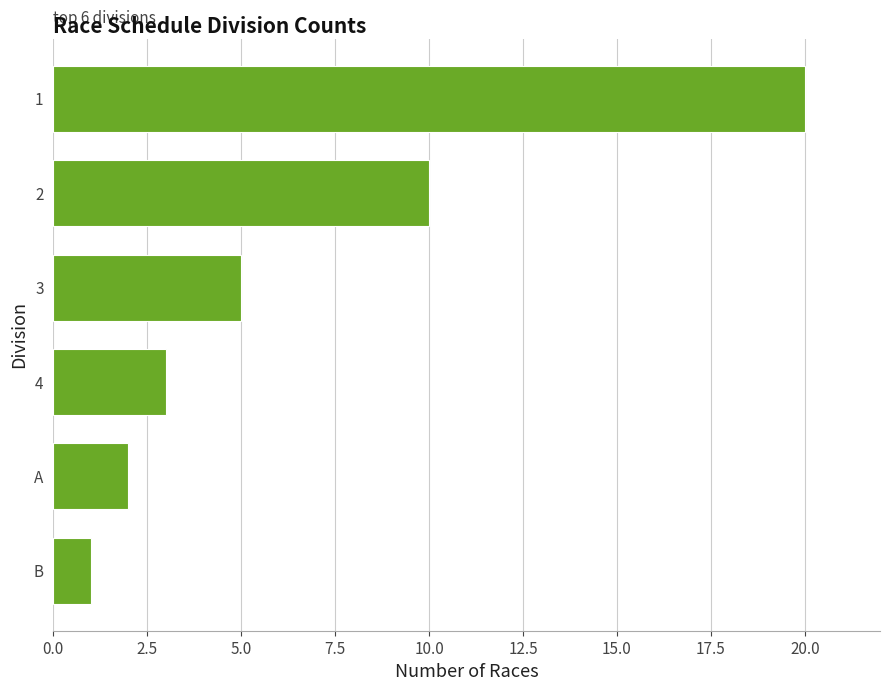

What is the difference between the maximum and minimum values?

19